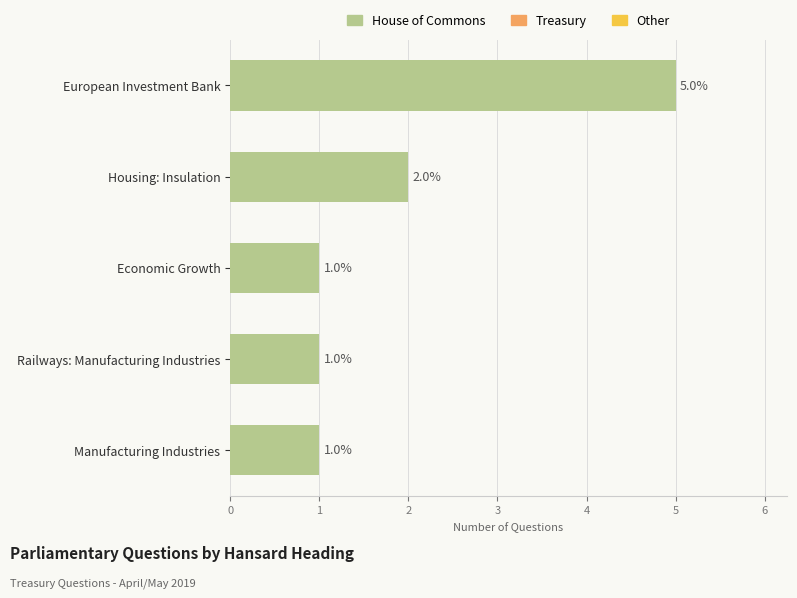

What is the greatest value displayed?

5